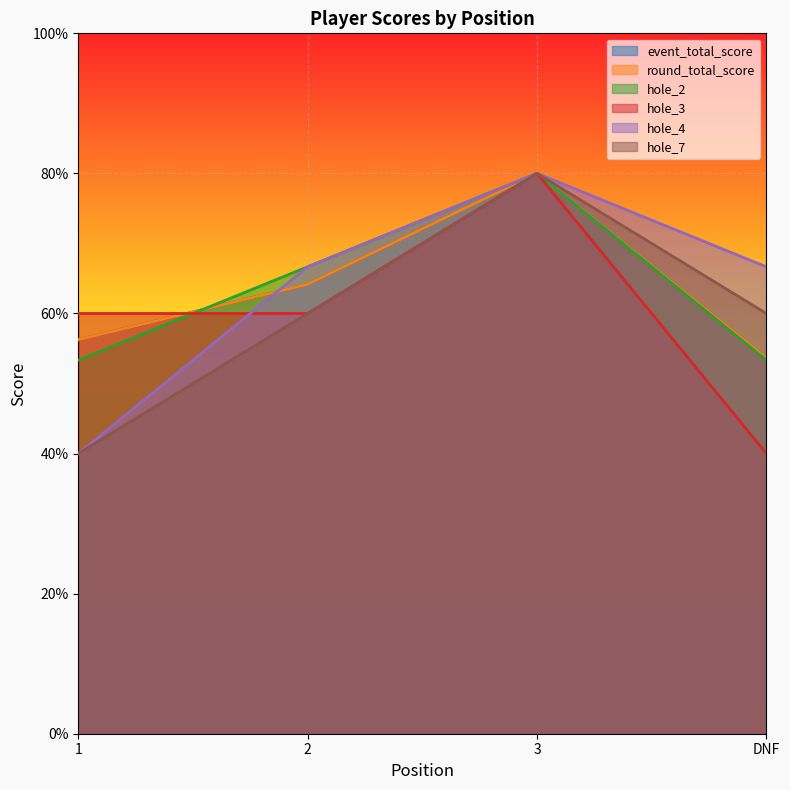

Reading right to left, what are all the values shown in this chart?

event_total_score: DNF=53.6	3=80.0	2=64.2	1=56.3
round_total_score: DNF=53.6	3=80.0	2=64.2	1=56.3
hole_2: DNF=53.3	3=80.0	2=66.7	1=53.3
hole_3: DNF=40.0	3=80.0	2=60.0	1=60.0
hole_4: DNF=66.7	3=80.0	2=66.7	1=40.0
hole_7: DNF=60.0	3=80.0	2=60.0	1=40.0